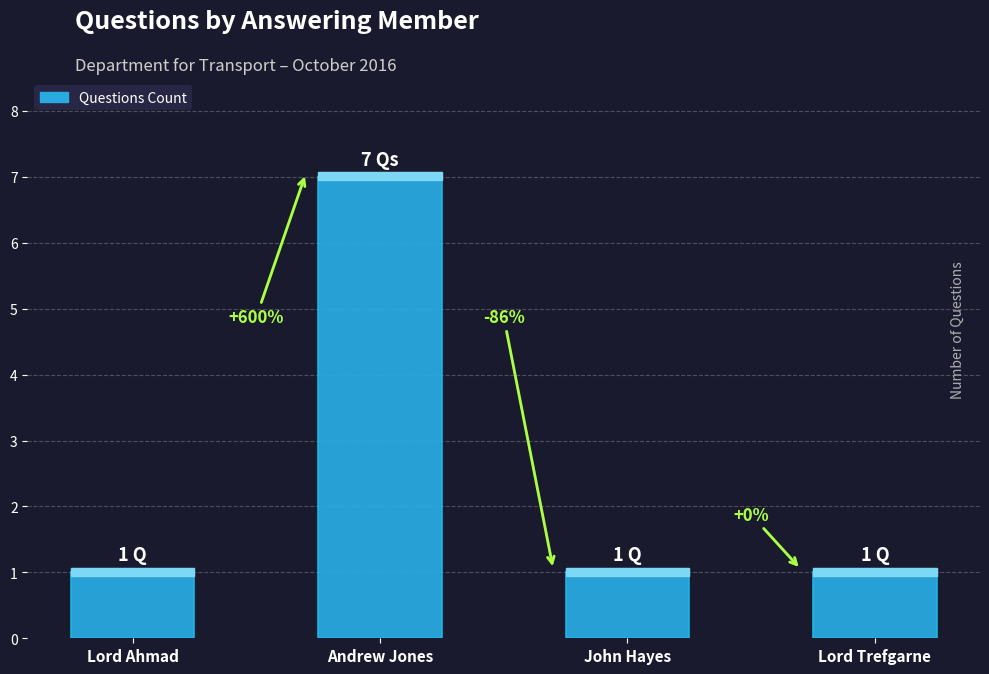

What position from the right is Lord Trefgarne?

1